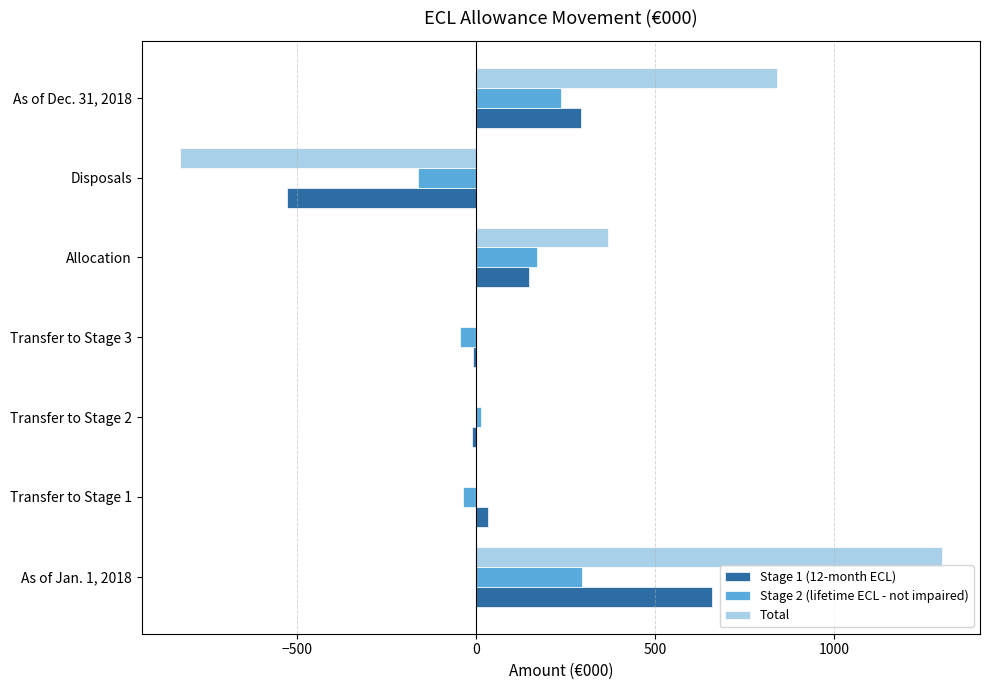

How many categories are shown in the chart?

7